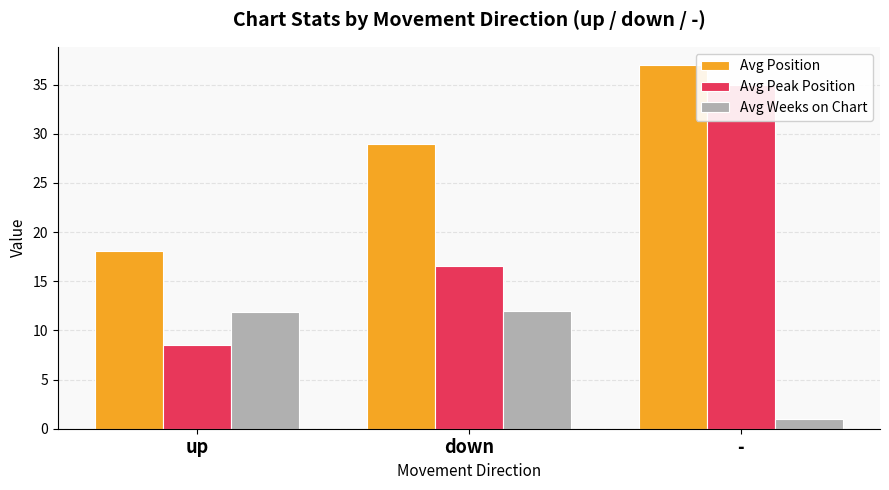

What is the value of the Avg Position bar at the 2nd from the left?

29.0